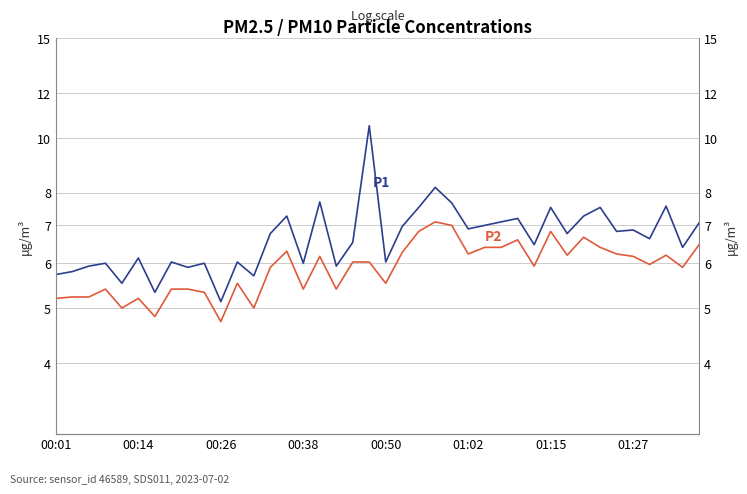

What is the value of the P2 point at the 28th from the left?

6.4